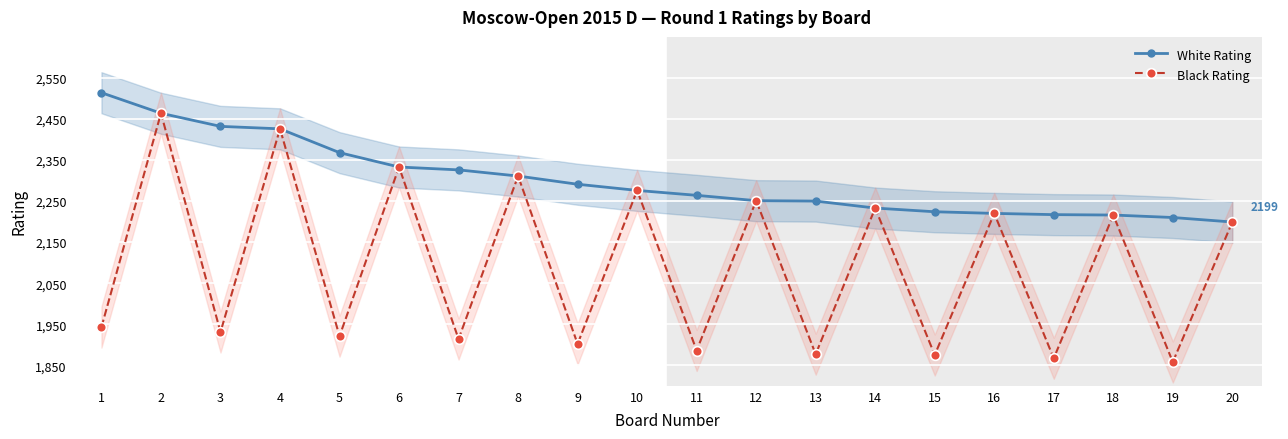

How many interior local valleys does the Black Rating series have?

9